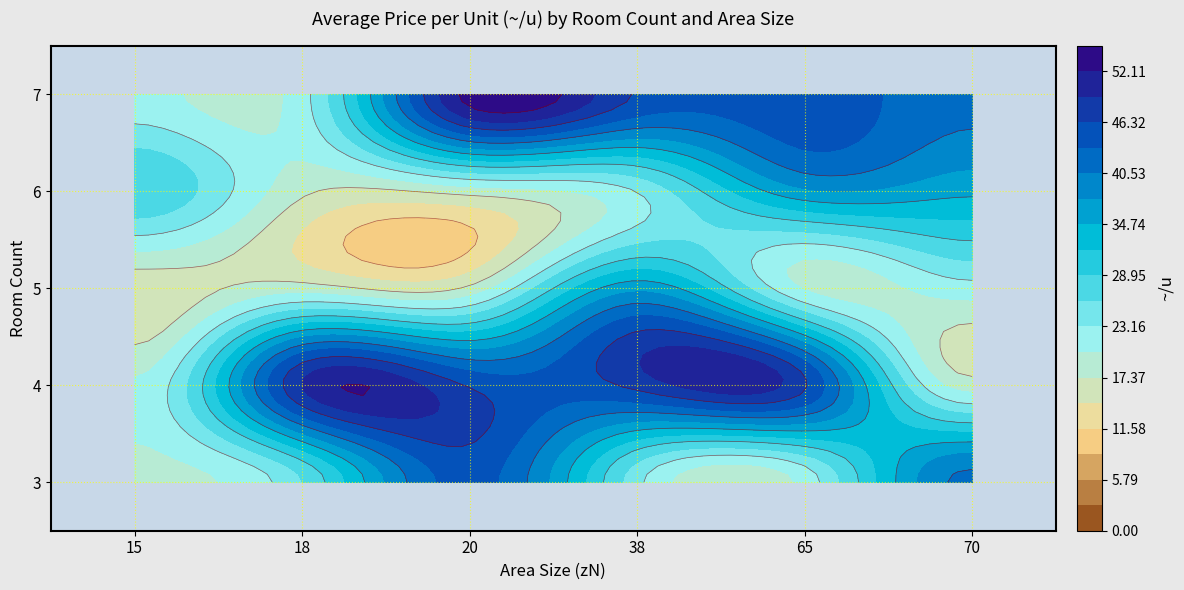

Is the value of 7 at 18 greater than the value of 5 at 18?

Yes